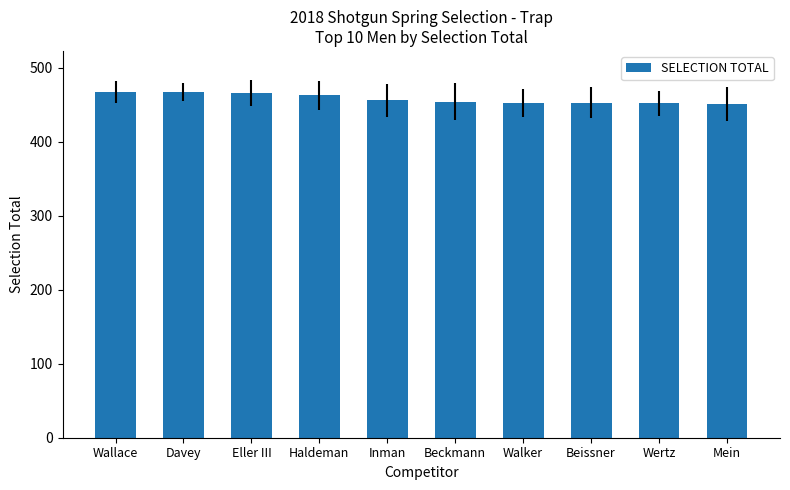

What is the sum of the values at Davey and Eller III?

933